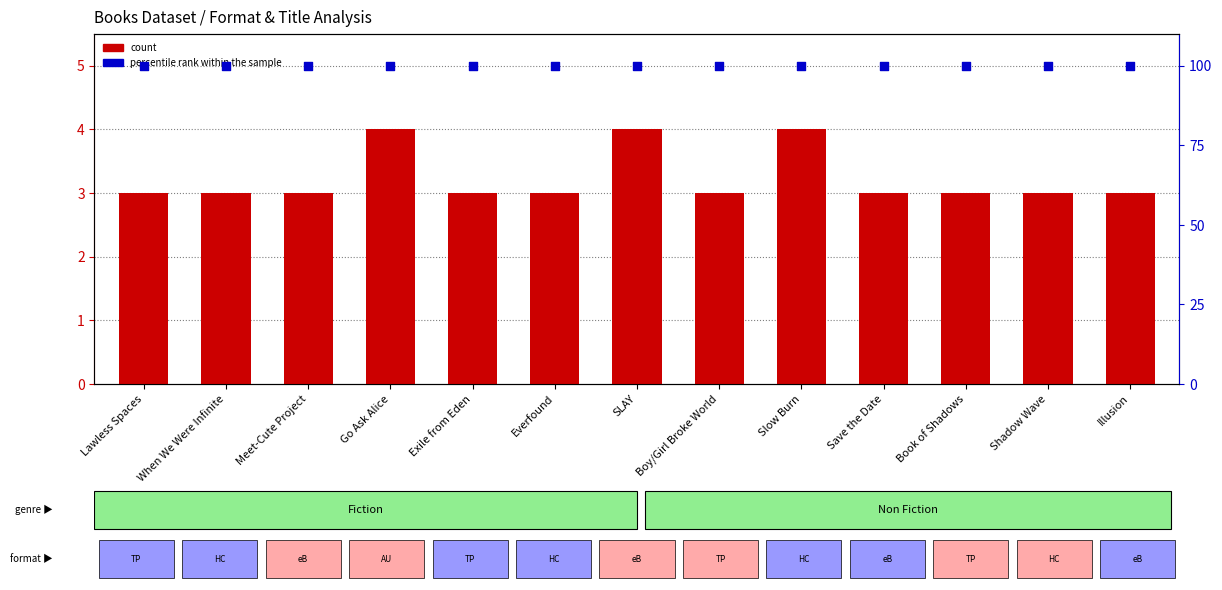

Which series has the largest total across all categories?

percentile rank within the sample